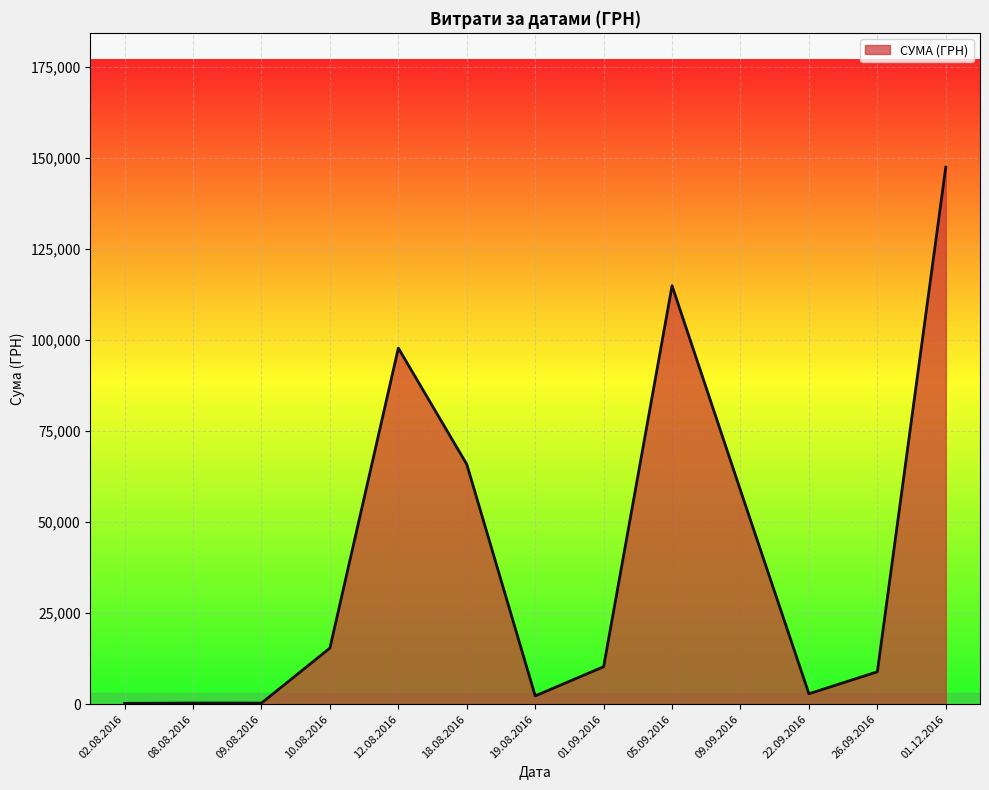

How many lines are shown in the chart?

1